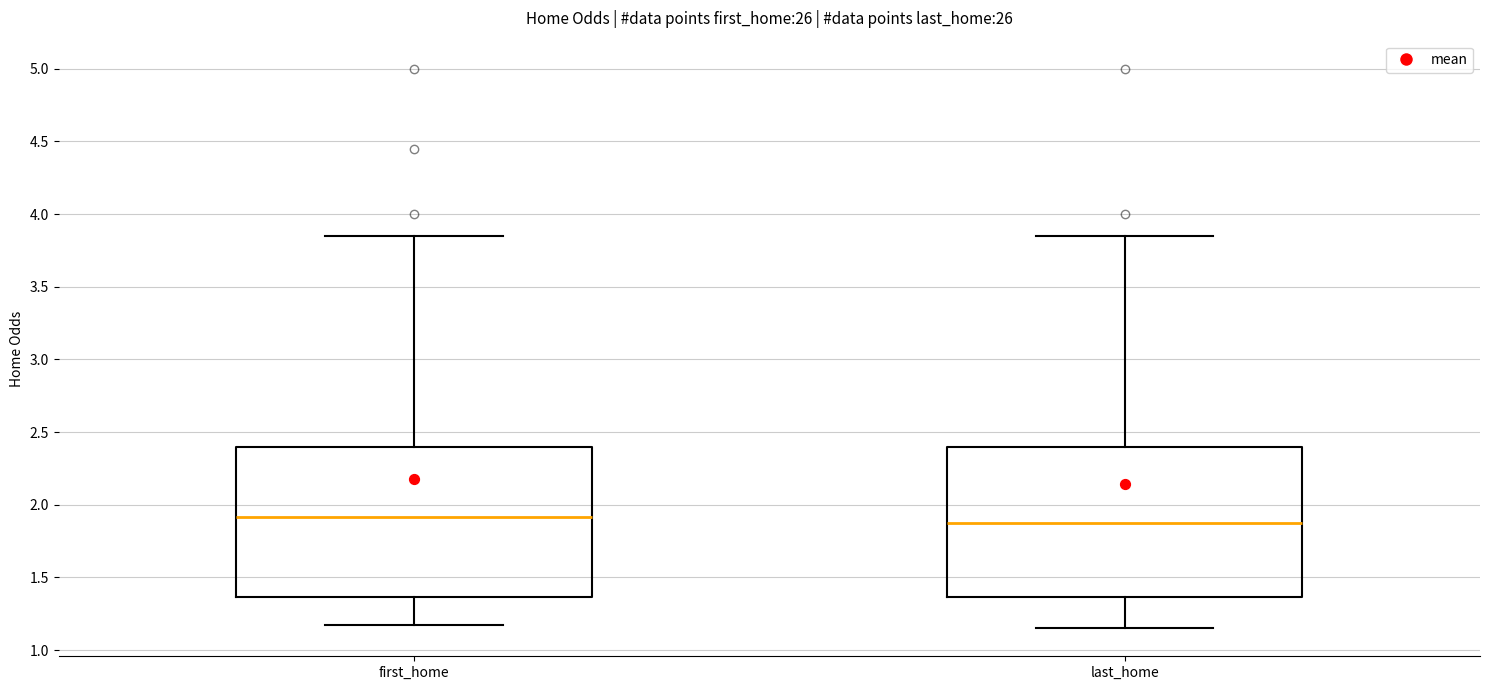

Reading left to right, transcribe this box plot: for each box, give where its median line is, the range the box spans, and where its two whiskers end, as read against the y-axis. The values are not printed on the chart, so give them approximately, as read against the axis.

first_home: median 1.90, box 1.35 to 2.40, whiskers 1.15 to 3.85
last_home: median 1.90, box 1.35 to 2.40, whiskers 1.15 to 3.85